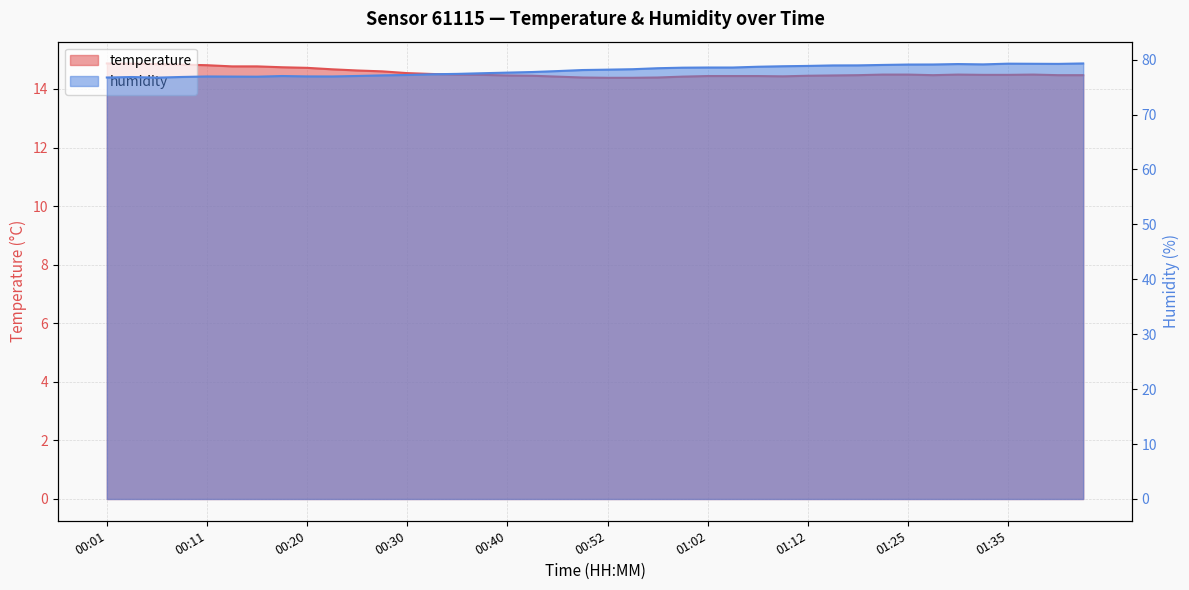

True or false: humidity and temperature cross at least once.

False